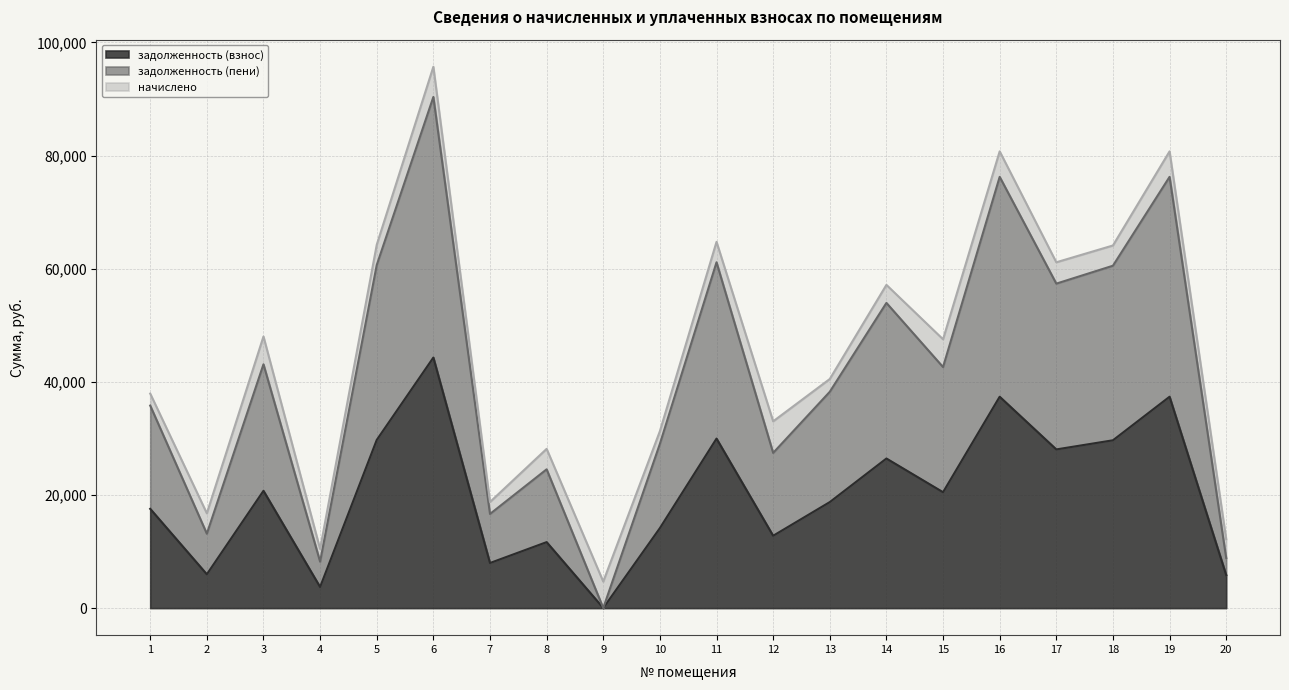

Which label corresponds to the largest value in the chart?

6